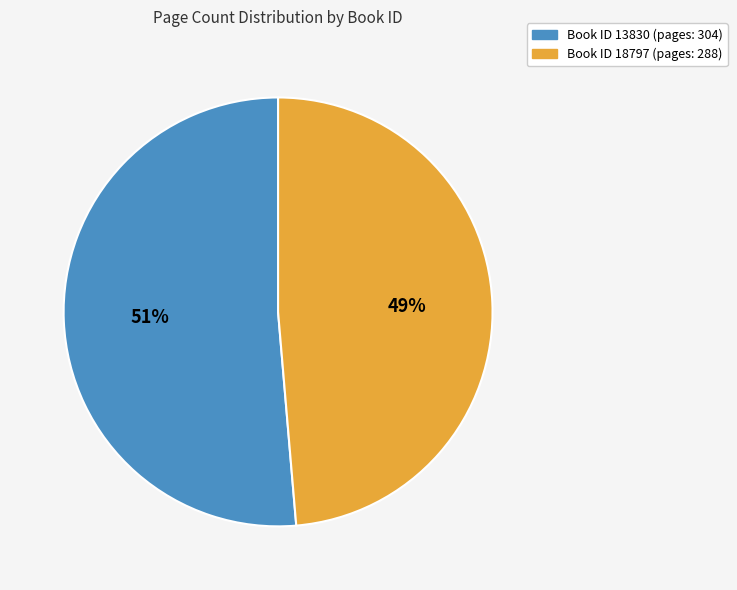

Is there a majority slice in this chart?

Yes